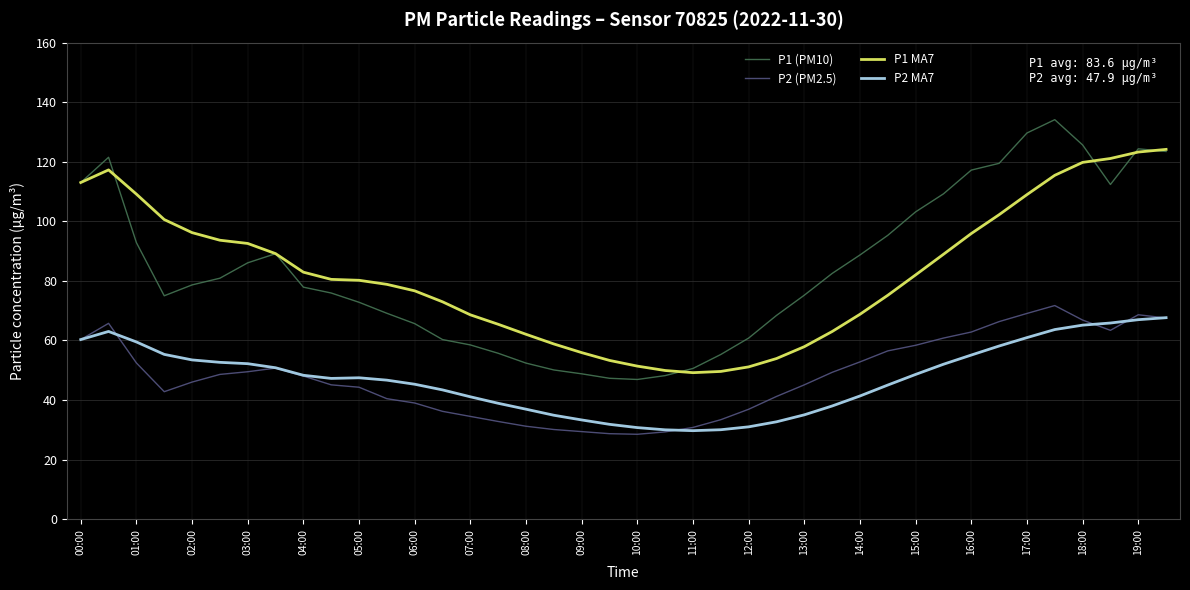

What is the difference between the maximum and minimum values in the P2 MA7 series?

37.9